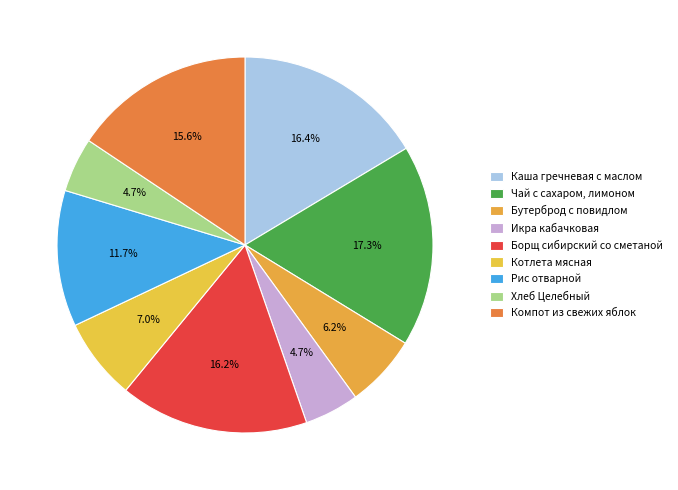

Rank the categories by value from highest to lowest.

Чай с сахаром, лимоном, Каша гречневая с маслом, Борщ сибирский со сметаной, Компот из свежих яблок, Рис отварной, Котлета мясная, Бутерброд с повидлом, Икра кабачковая, Хлеб Целебный